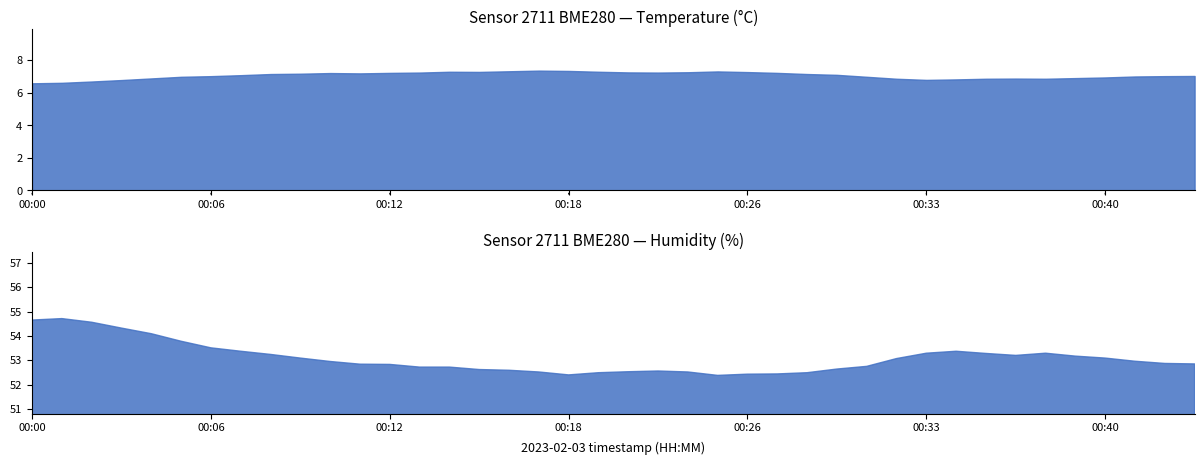

Rank the series by their average value, from highest to lowest.

humidity, temperature